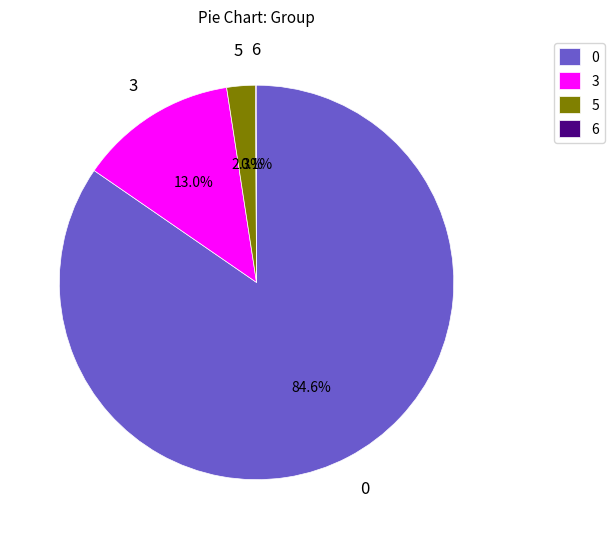

Is there any slice that represents more than half of the pie?

Yes